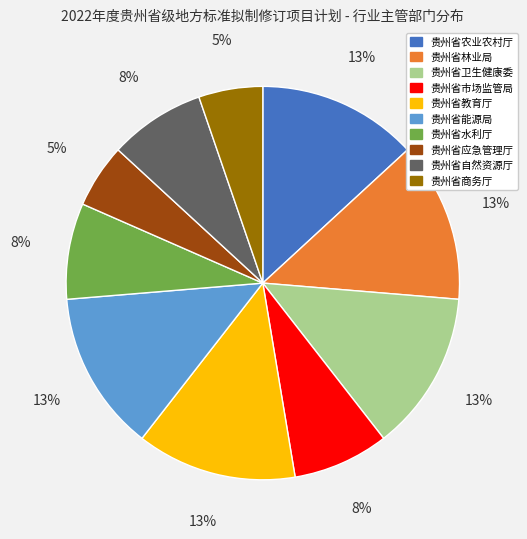

Count the number of slices in the pie.

10